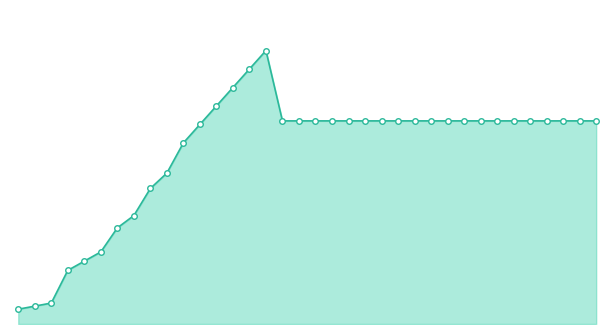

At which label does the data first exceed 8580?

Month 13